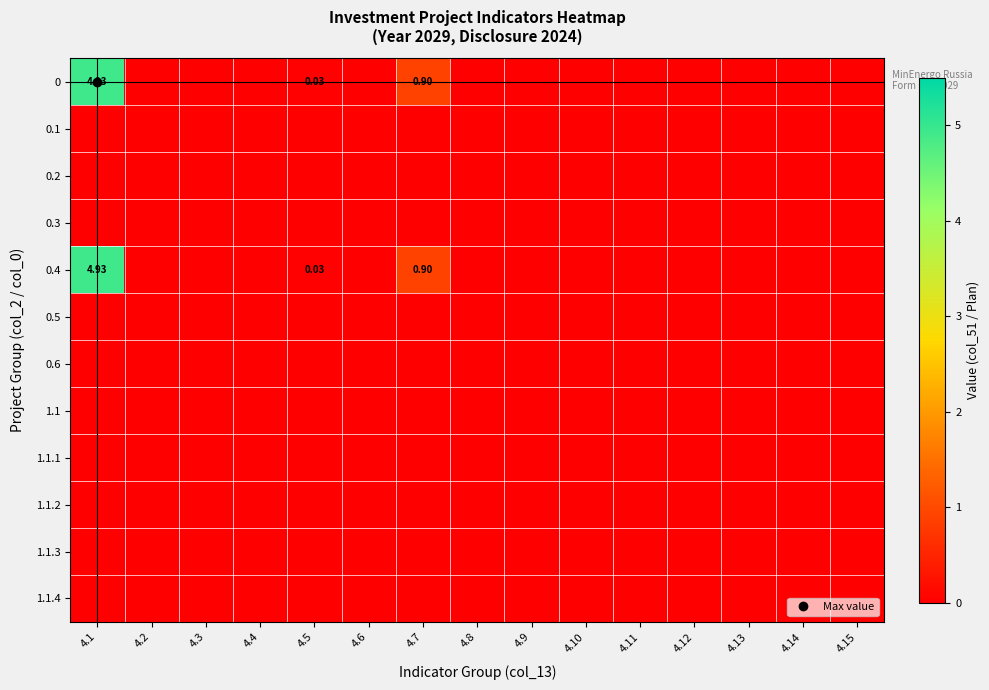

Is the value of 0.4 at 4.7 greater than the value of 0.2 at 4.15?

Yes